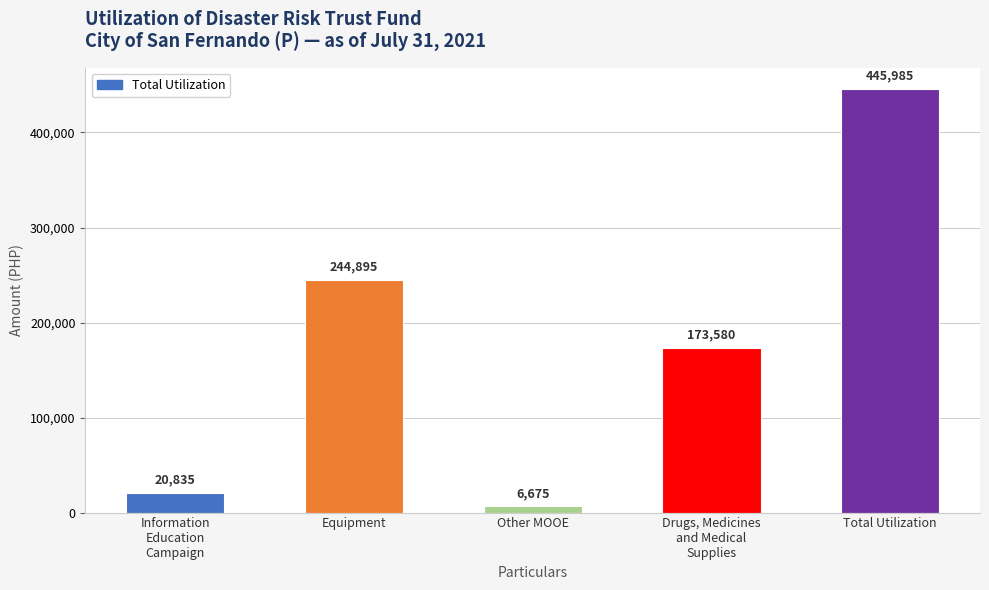

Read the value at Equipment, to the nearest 100.

244900